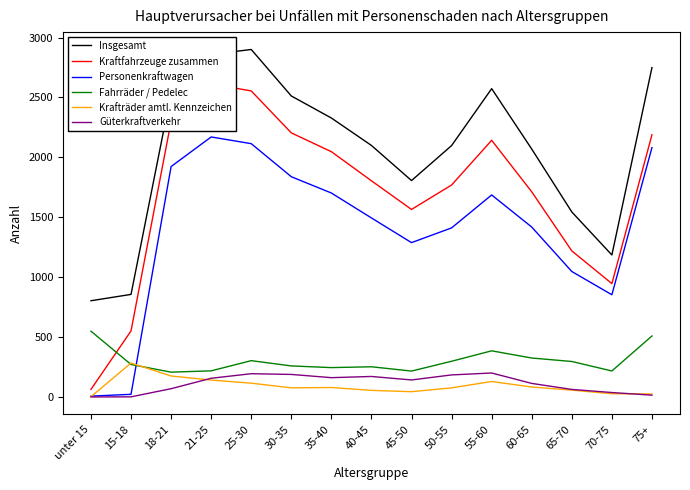

At which category is the sum across all series the highest?

25-30